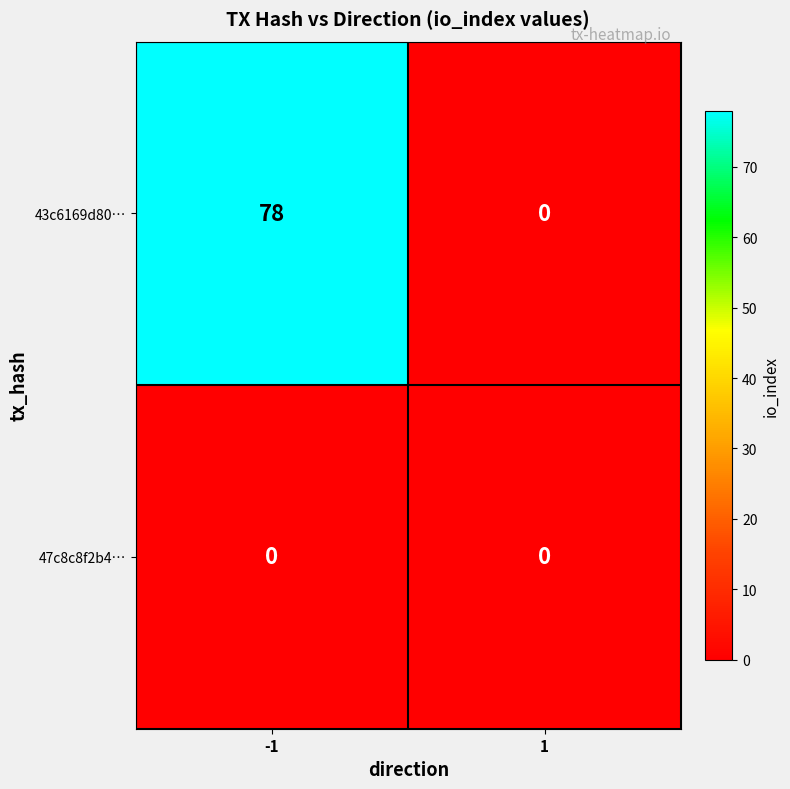

Which series has the largest total across all categories?

43c6169d80…